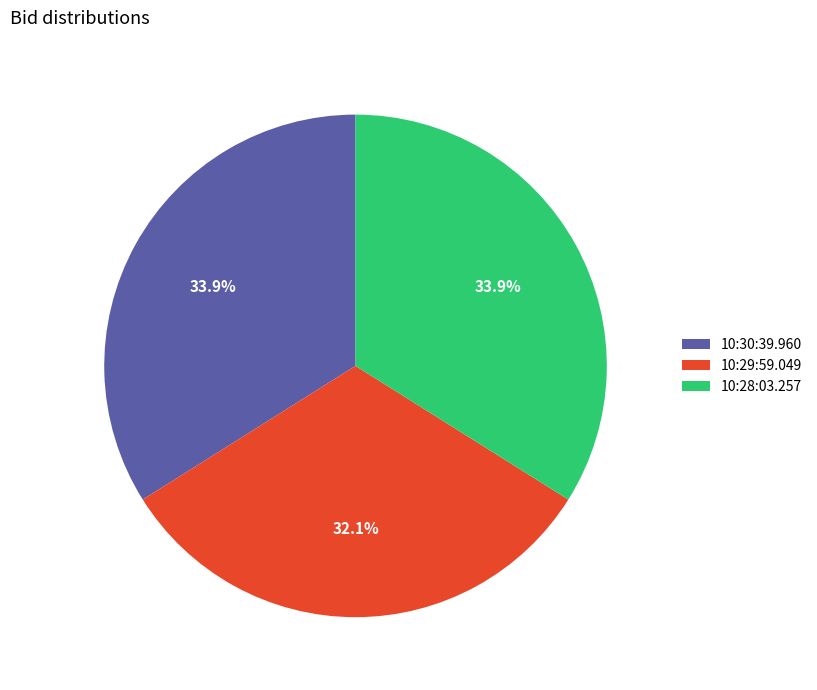

What portion of the pie excludes 10:28:03.257?

66.1%